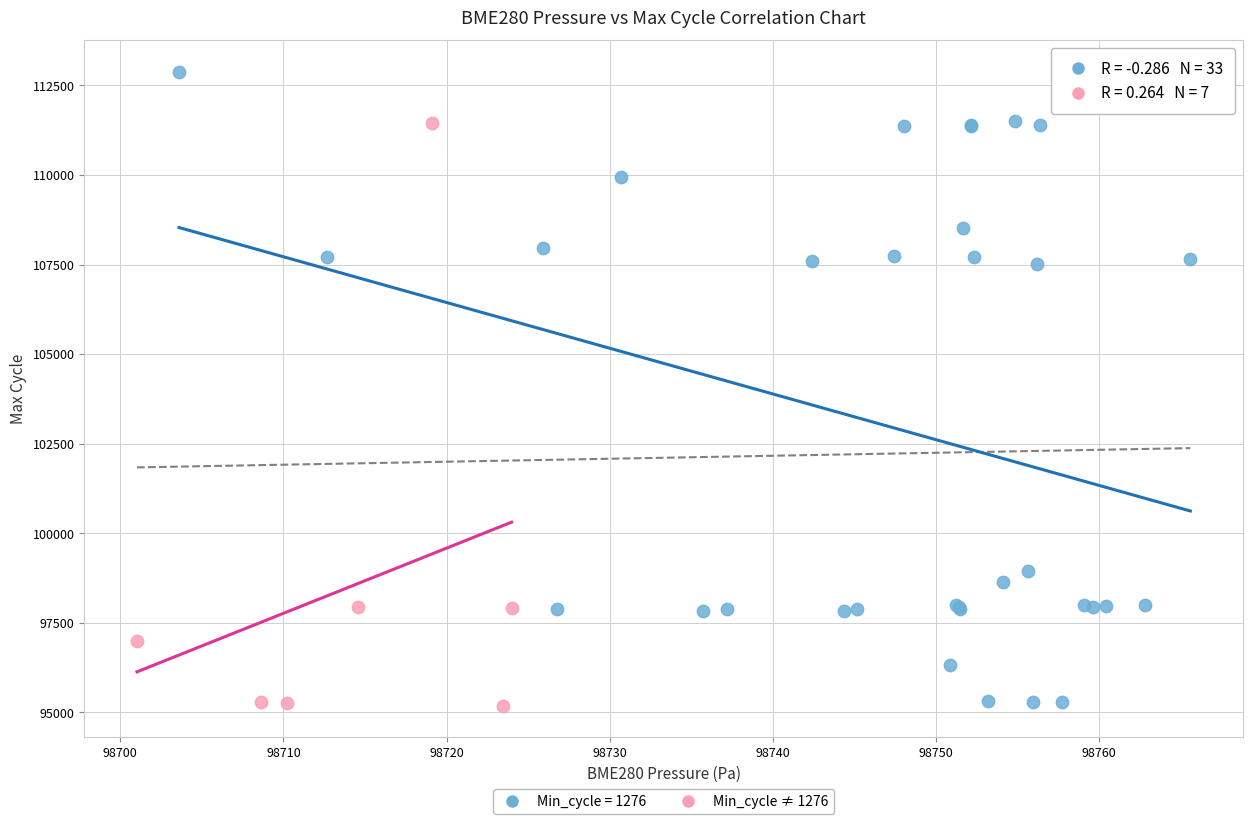

Which series contains the highest Y value?

Min_cycle = 1276